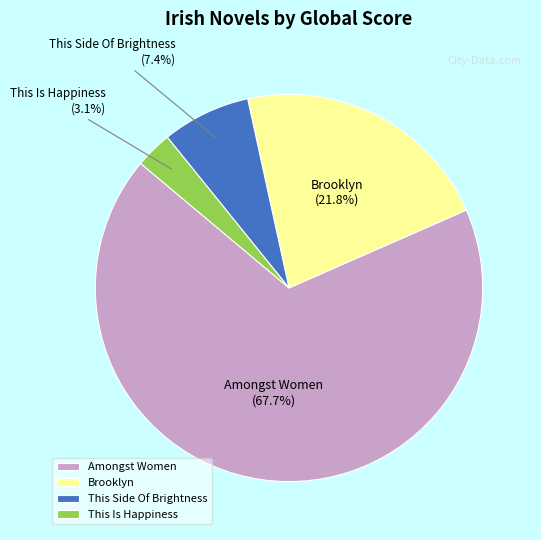

Rank the categories by value from lowest to highest.

This Is Happiness, This Side Of Brightness, Brooklyn, Amongst Women